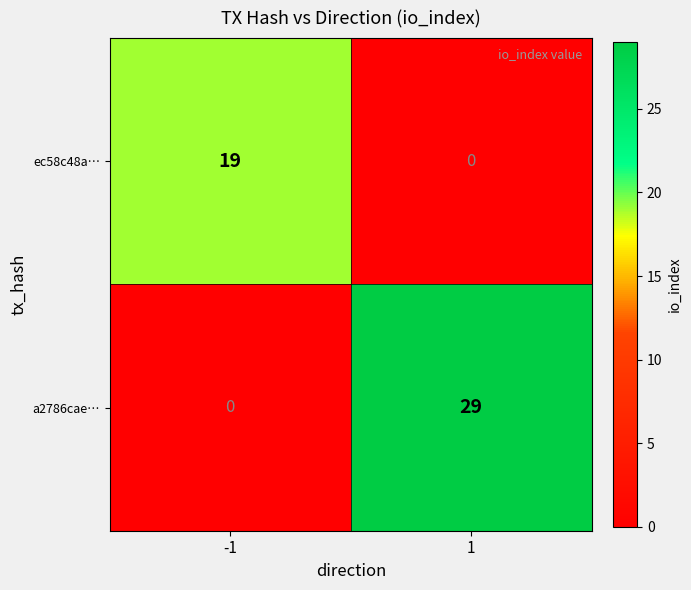

At 1, list the series in order from smallest to largest.

ec58c48a…, a2786cae…